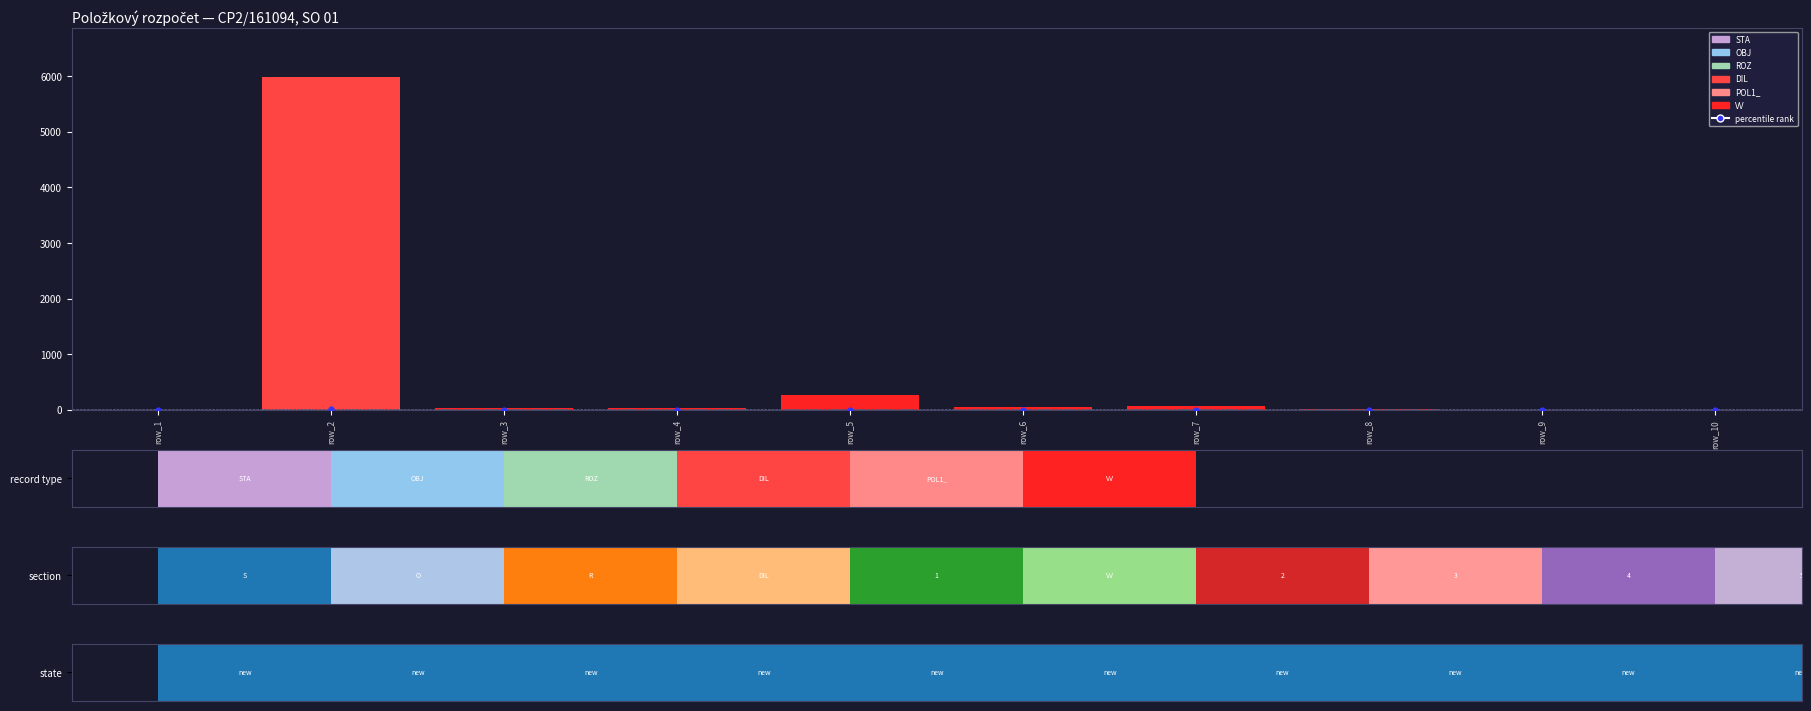

How many series are shown in this chart?

7